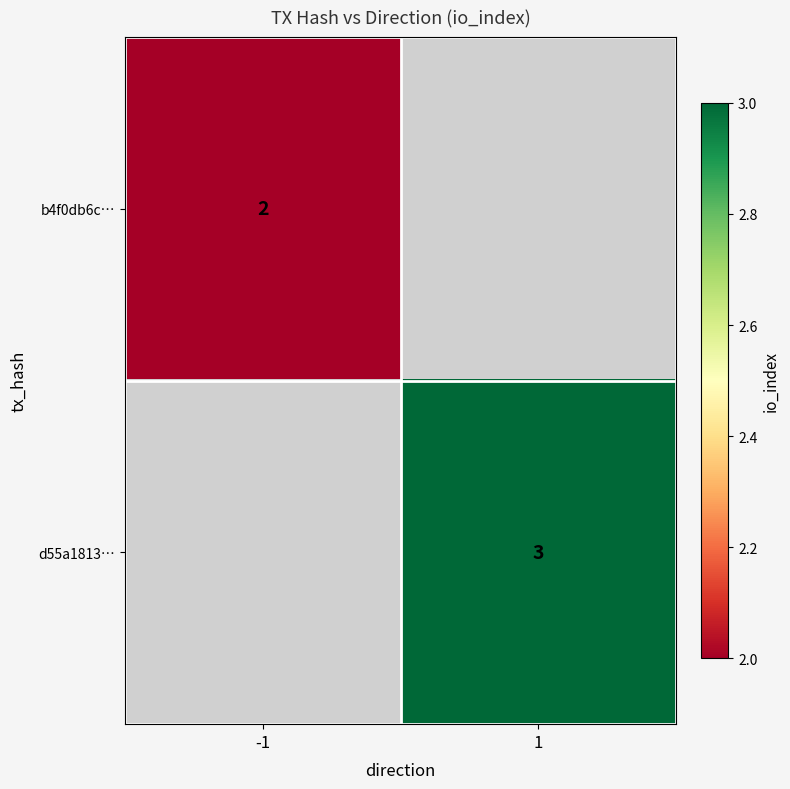

Count the number of data series in this chart.

2